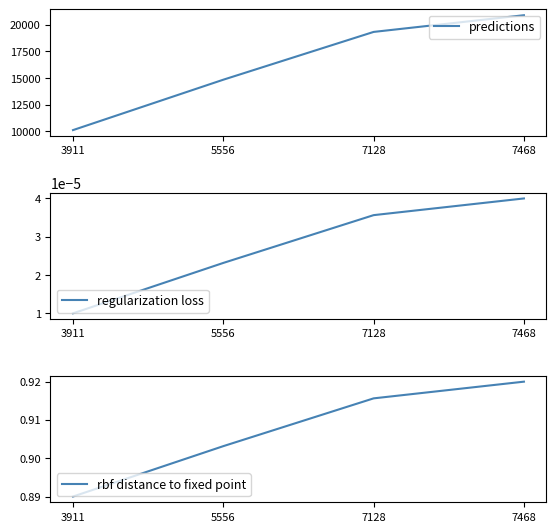

True or false: rbf distance to fixed point has a value of 0.9 at 7468.

True